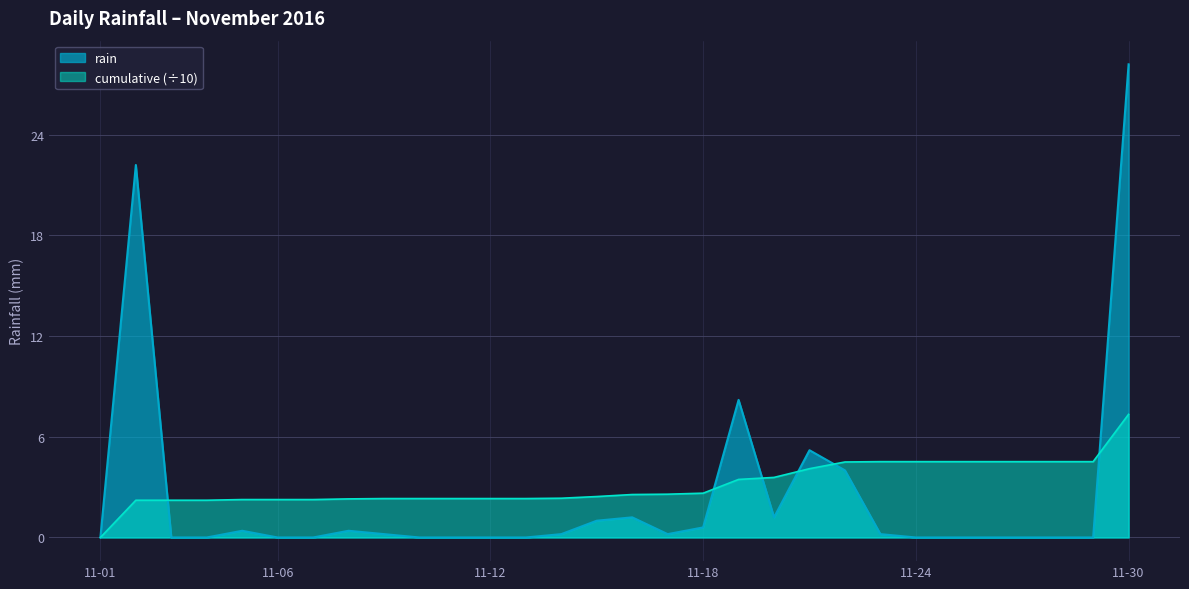

Does the chart have visible grid lines?

Yes